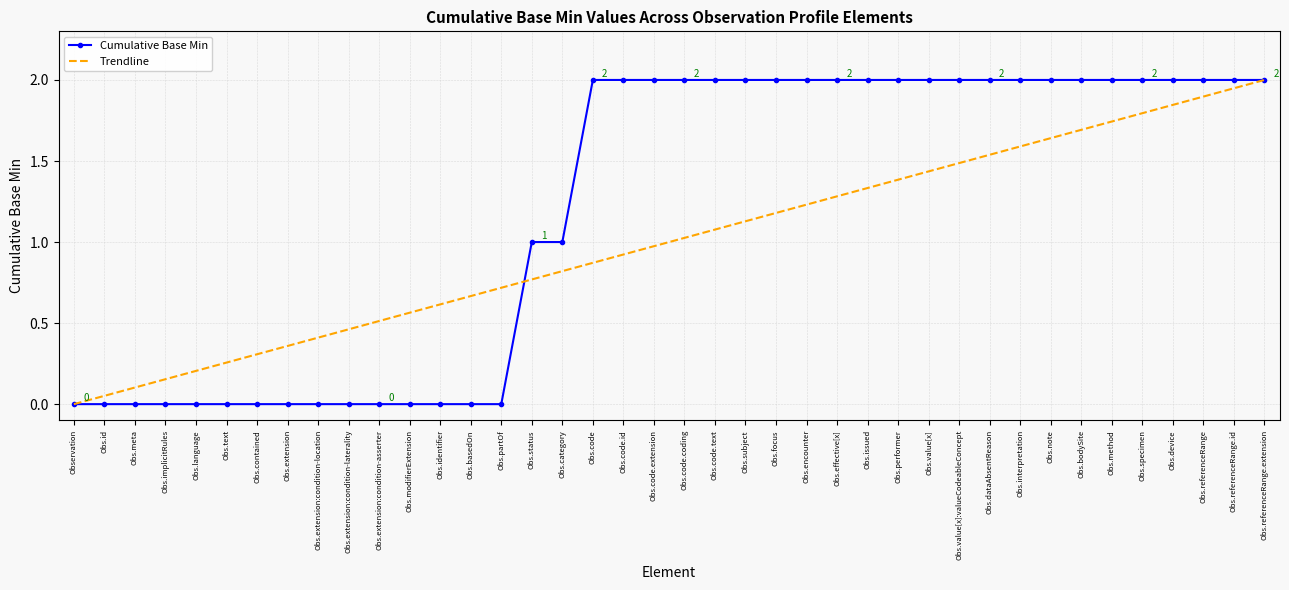

Rank the series by their average value, from highest to lowest.

Cumulative Base Min, Trendline